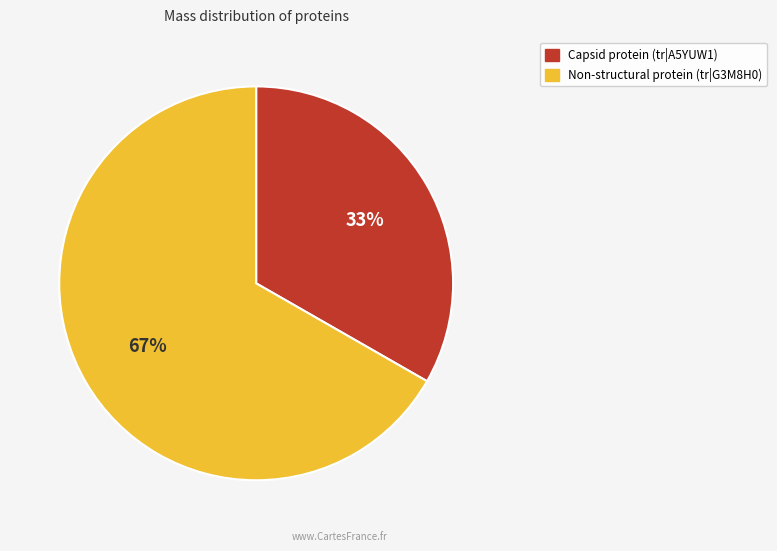

Rank the categories by value from highest to lowest.

Non-structural protein (tr|G3M8H0), Capsid protein (tr|A5YUW1)